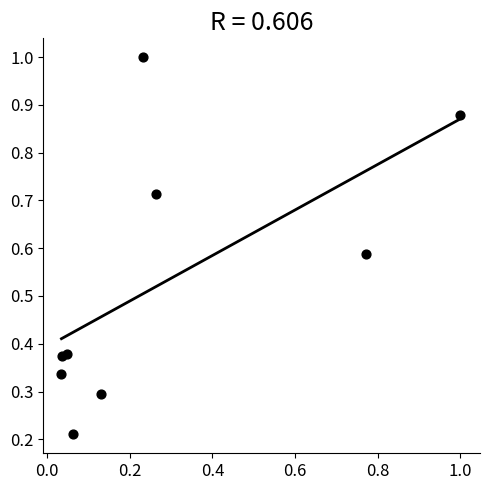

What is the range of Y values (max minus min)?

0.8